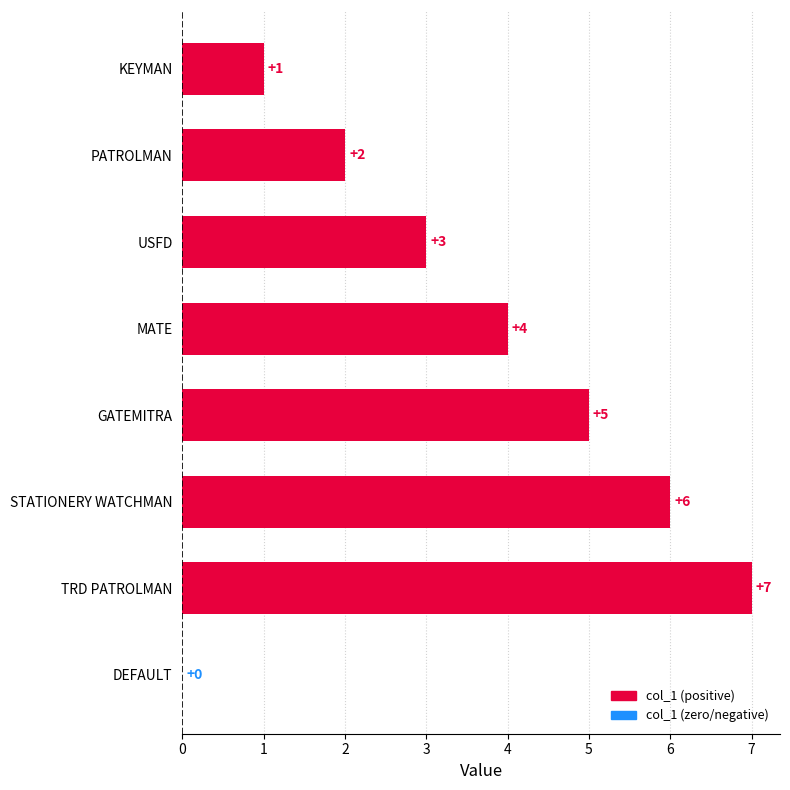

What is the sum of all values?

28